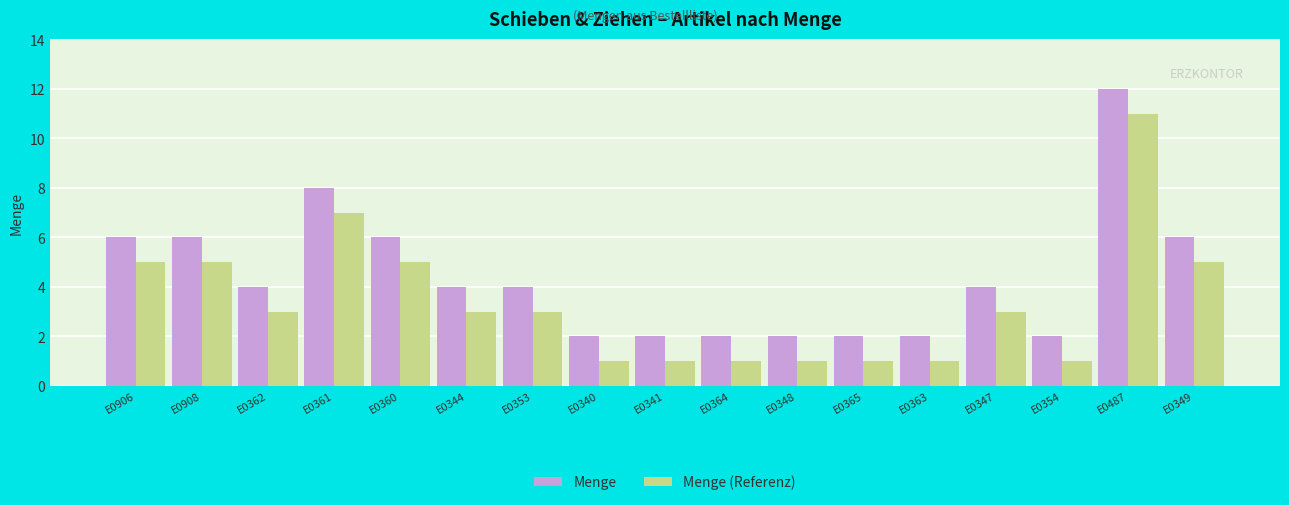

What is the difference between the maximum and minimum values in the Menge series?

10